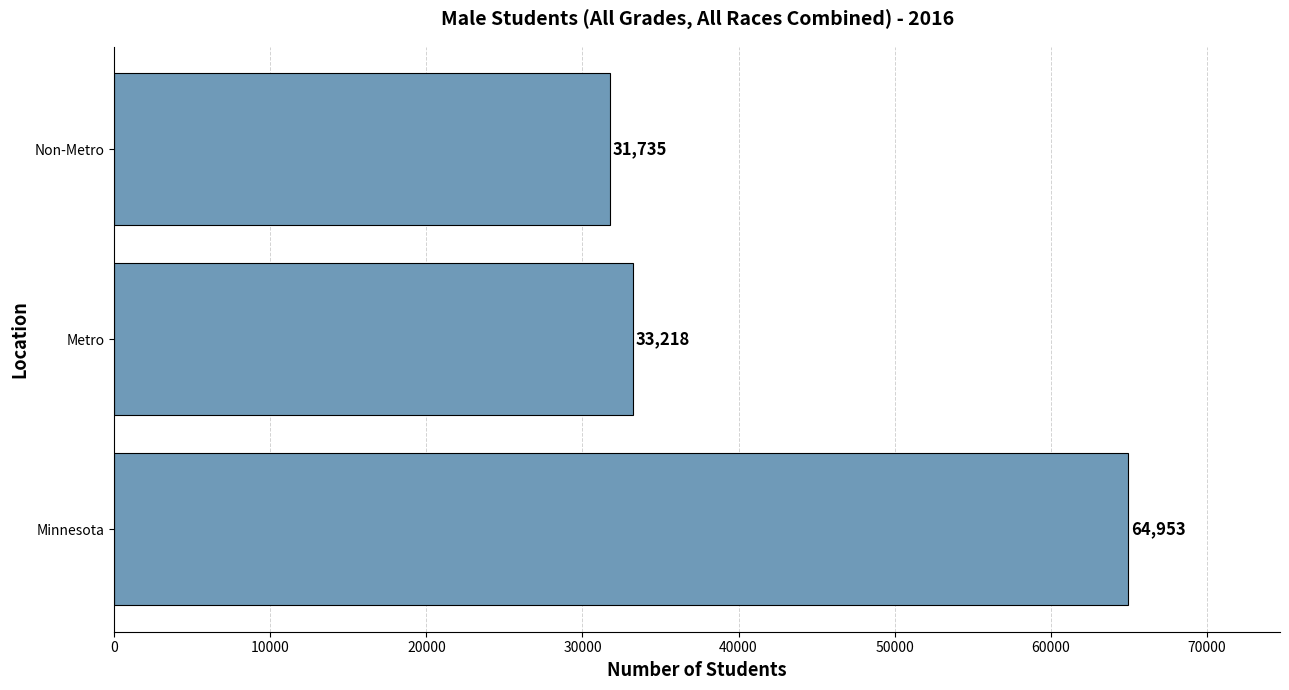

What is the sum of all values?

129906